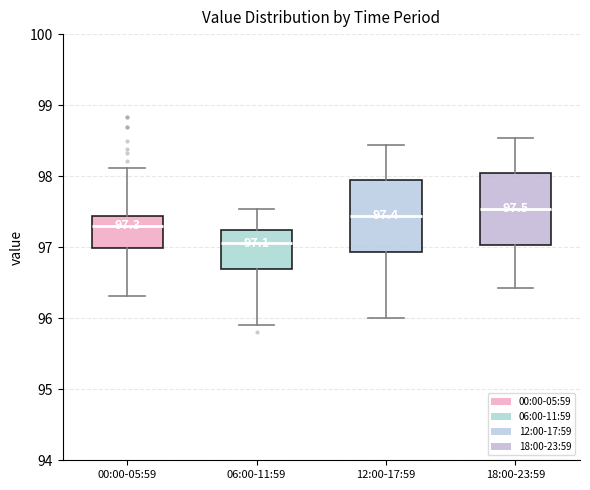

Which box has the lowest median line?

06:00-11:59